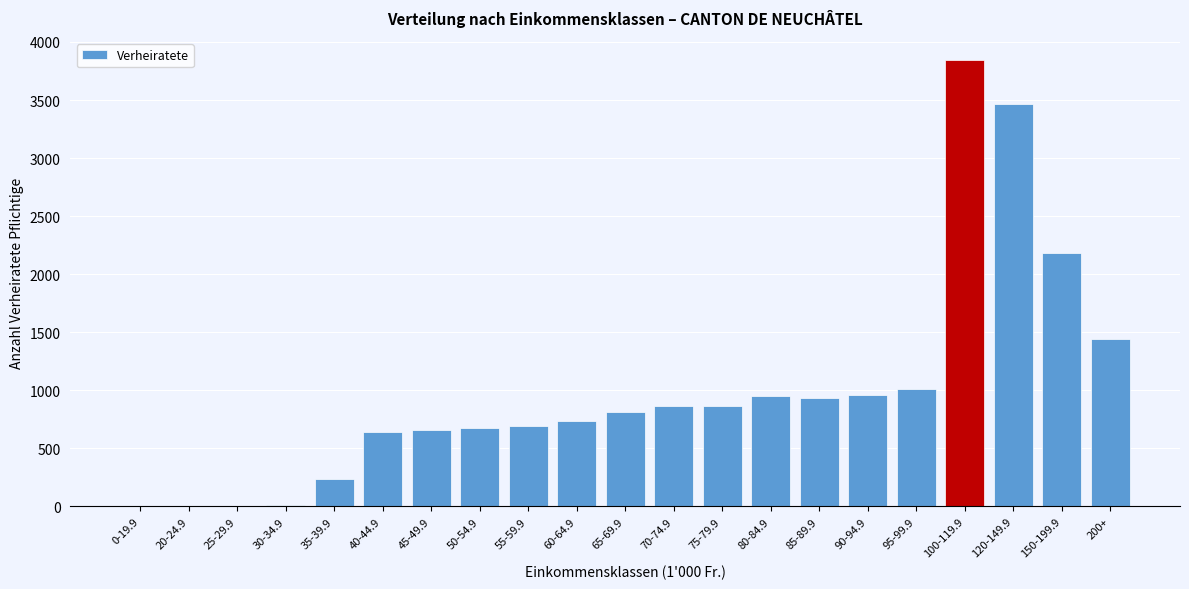

What is the change in value from 20-24.9 to 55-59.9?

+697